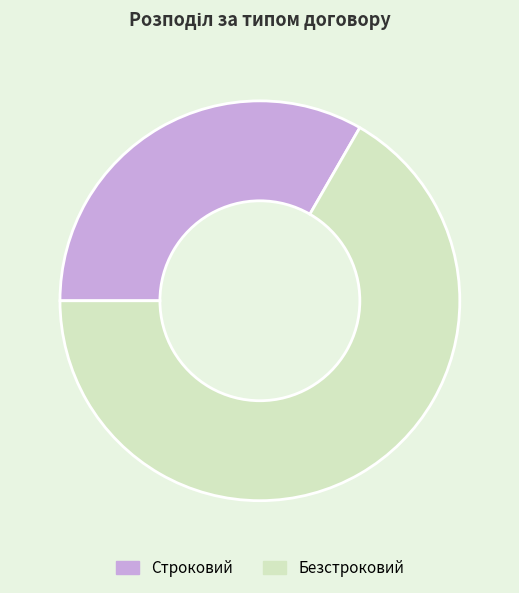

Rank the categories by value from lowest to highest.

Строковий, Безстроковий